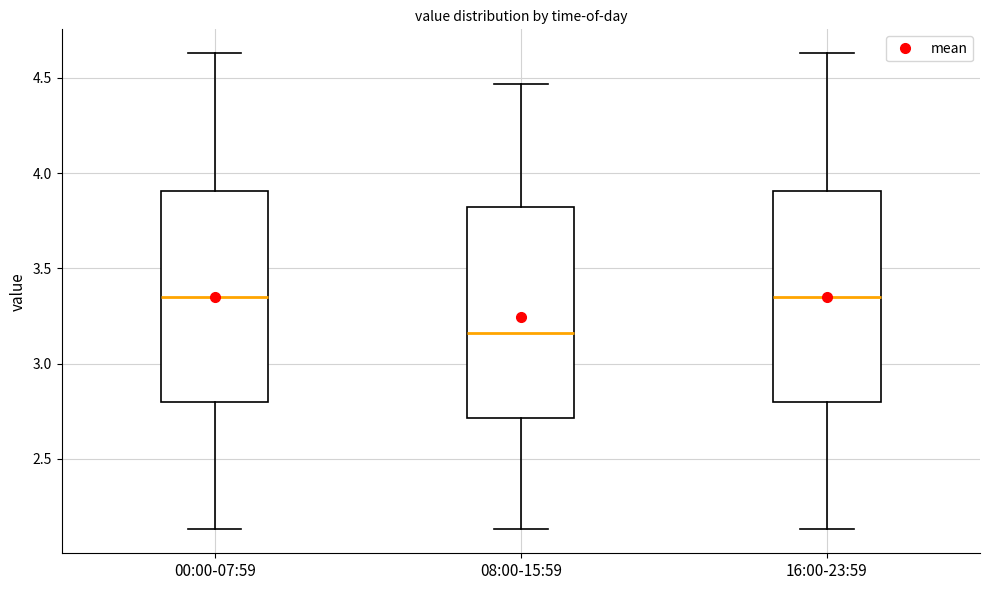

Where is the upper edge of the box for 08:00-15:59 on the y-axis? The values are not printed on the chart, so give them approximately, as read against the axis.

3.85